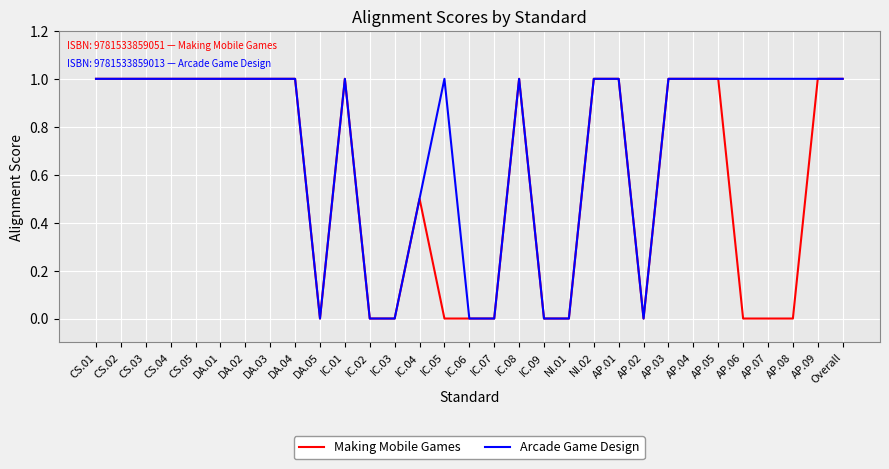

What is the highest value of the Making Mobile Games series?

1.0